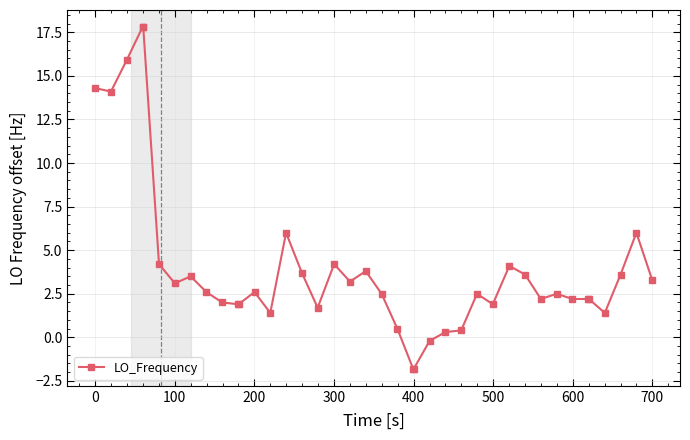

How many lines are shown in the chart?

1